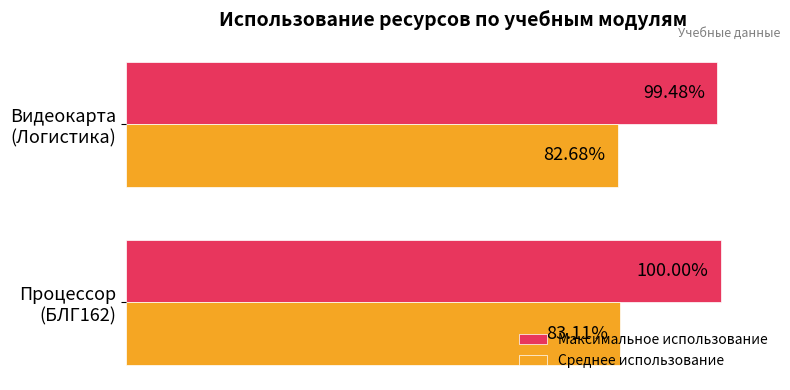

Which series has the widest spread of values?

Максимальное использование